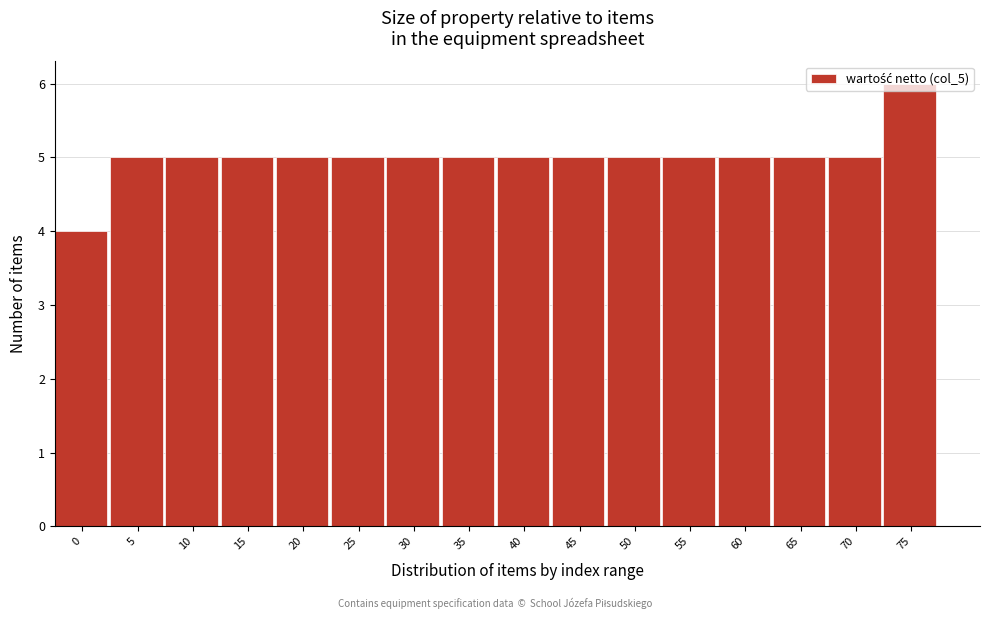

What is the value of the 7th bar from the left?

5